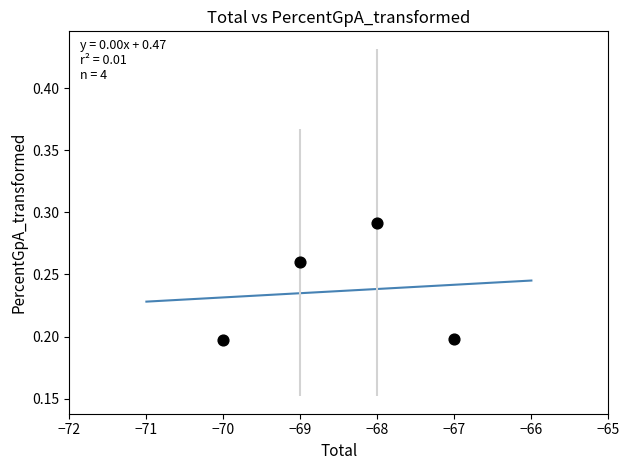

What is the average X value?

-68.5